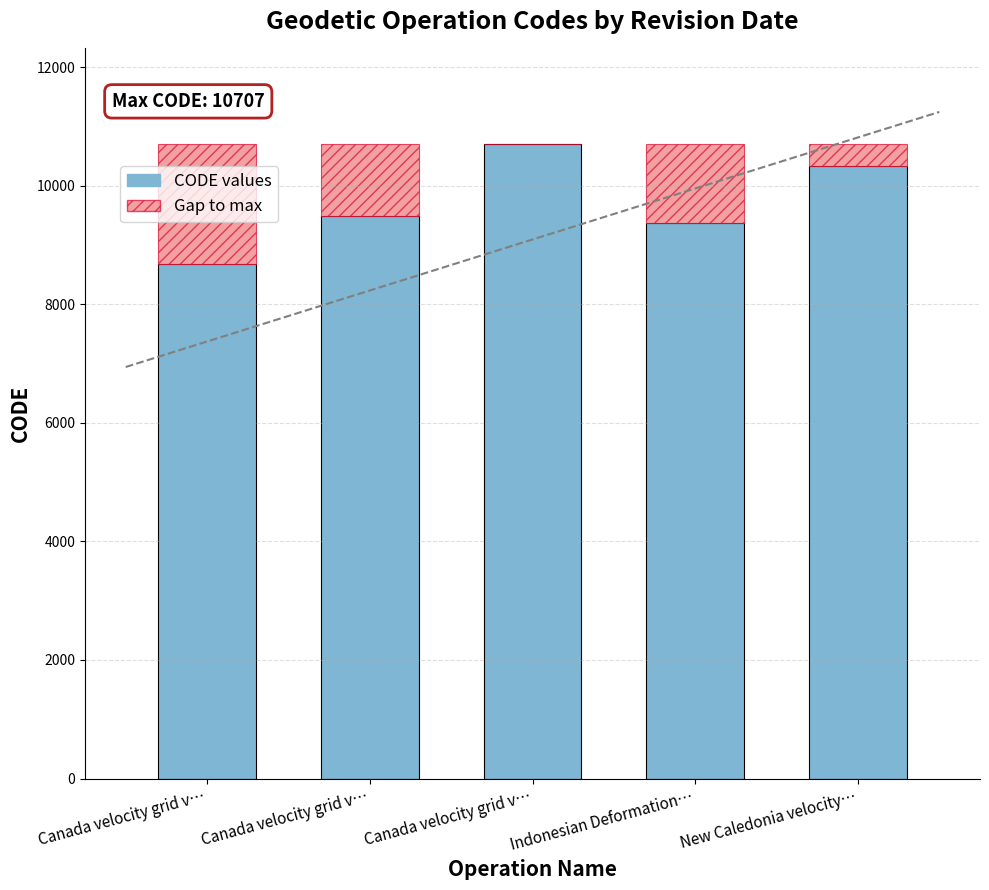

What is the difference between the CODE values values at Canada velocity grid v… and Canada velocity grid v…?

807